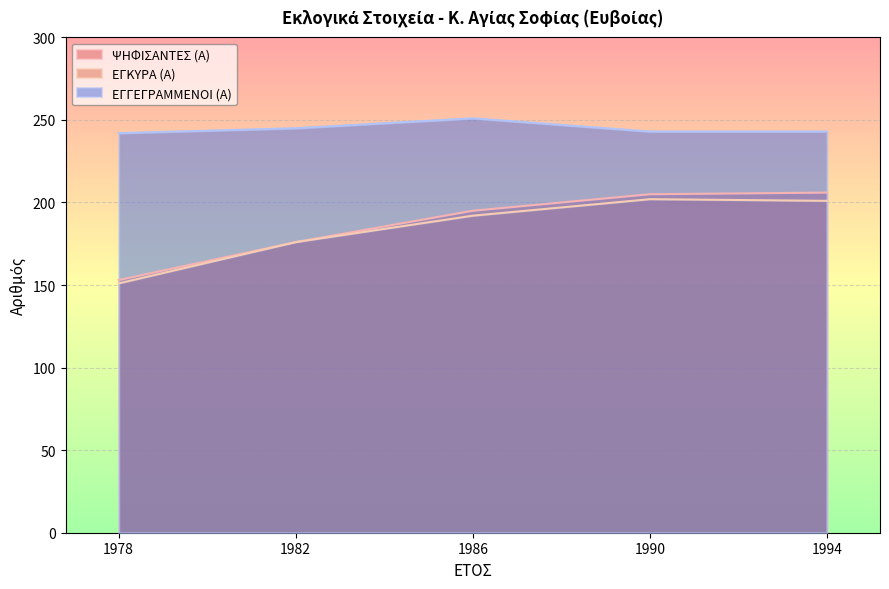

Which series has the largest total across all categories?

ΕΓΓΕΓΡΑΜΜΕΝΟΙ (Α)